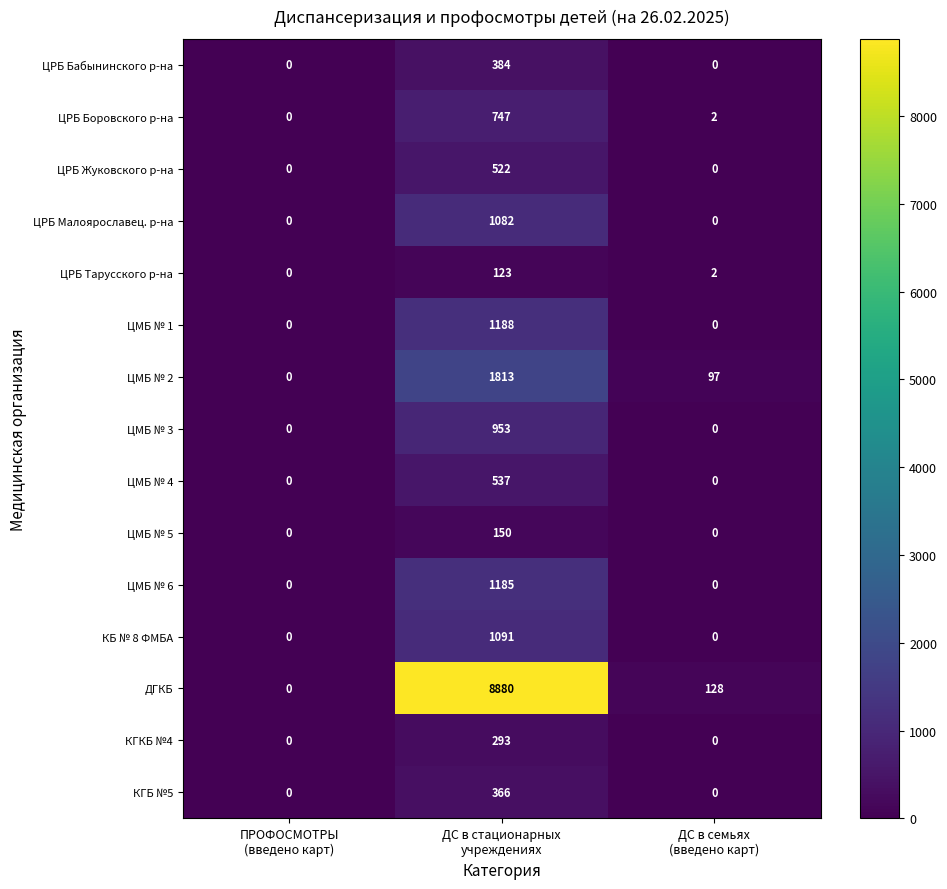

What is the average value of the КБ № 8 ФМБА series?

364